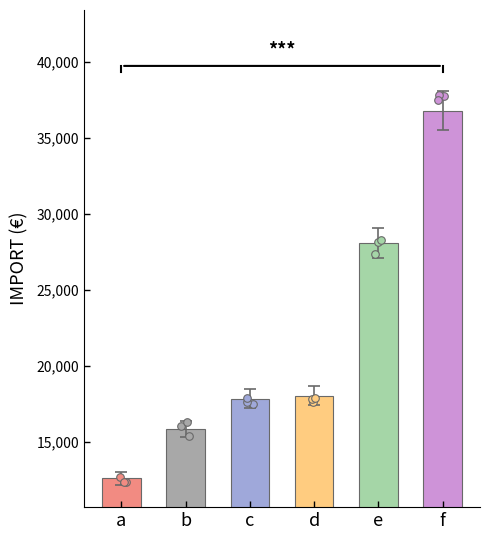

What is the change in value from d to e?

+10067.2